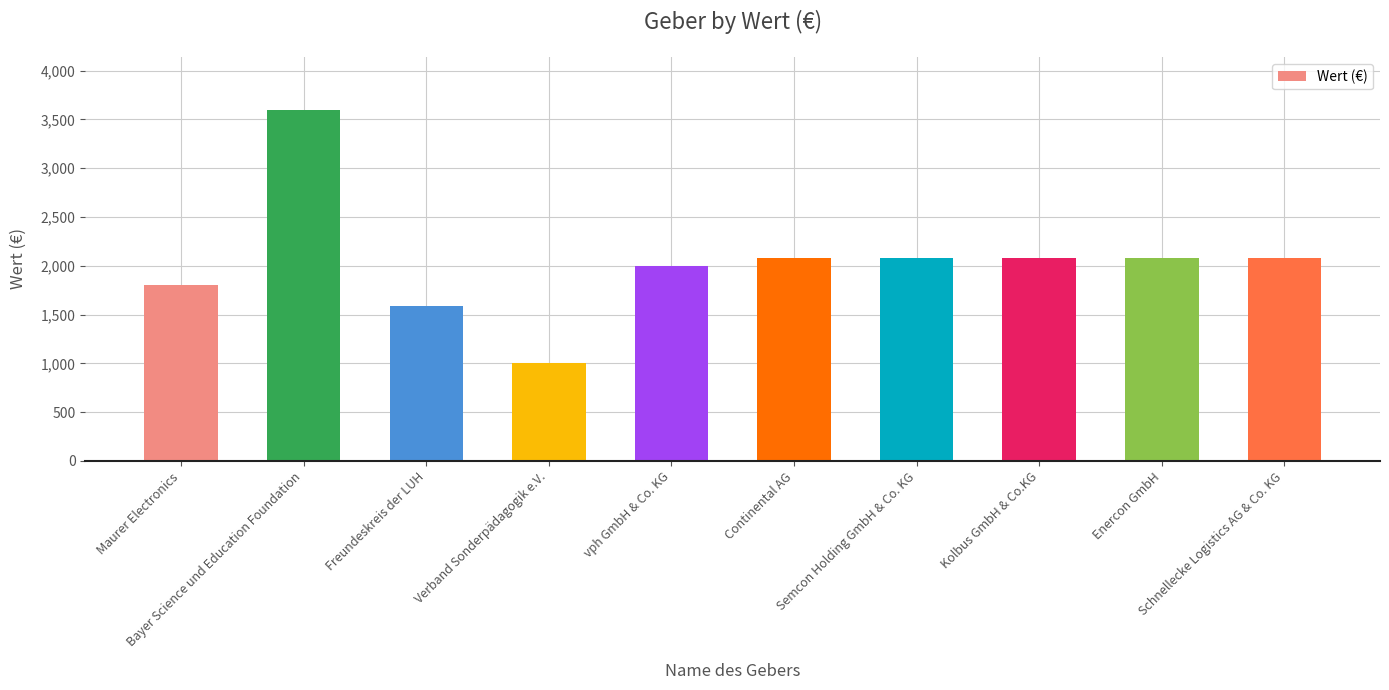

What is the difference between the maximum and minimum values?

2600.0